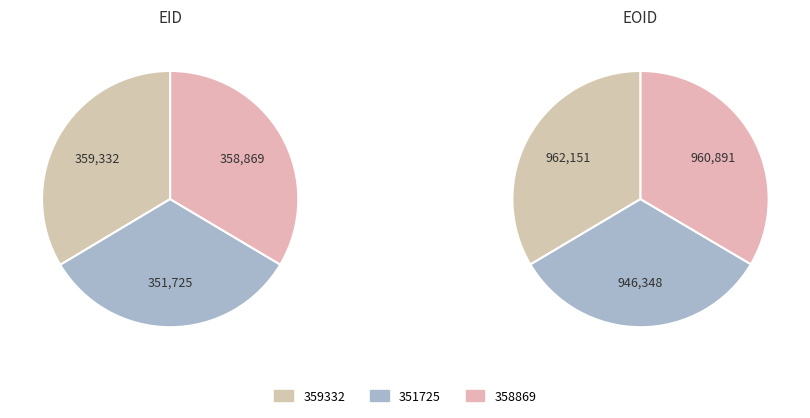

How much of the chart is everything except 359332?

66.4%